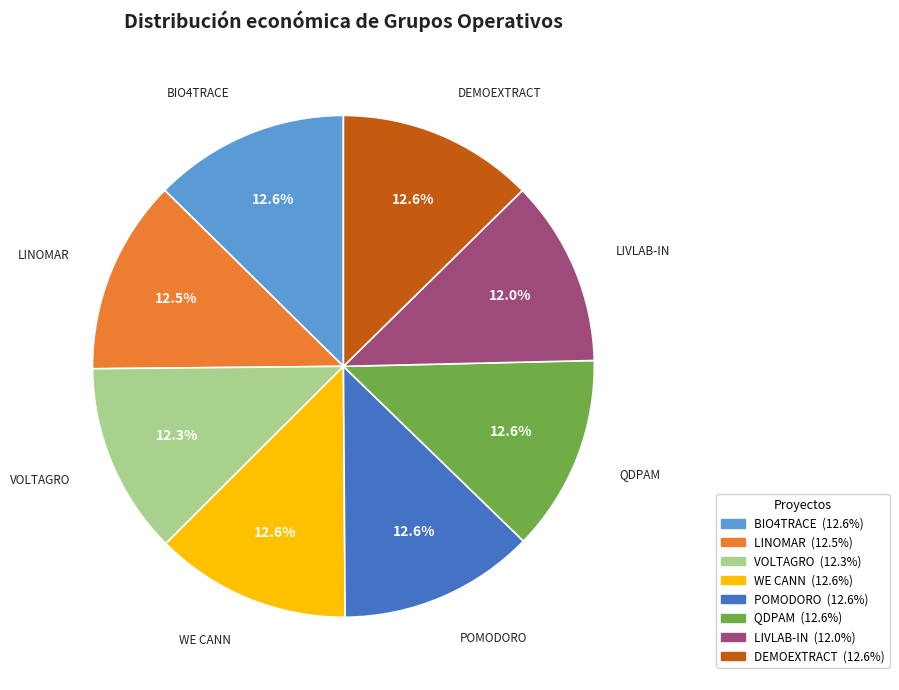

Is it true that BIO4TRACE is 21% of the pie?

False